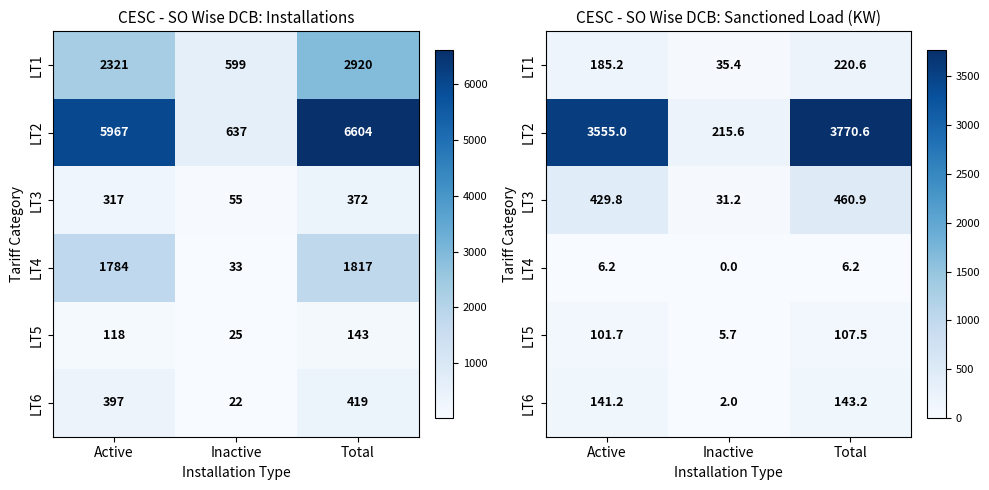

Is the value of LT2 at Total greater than the value of LT4 at Active?

Yes